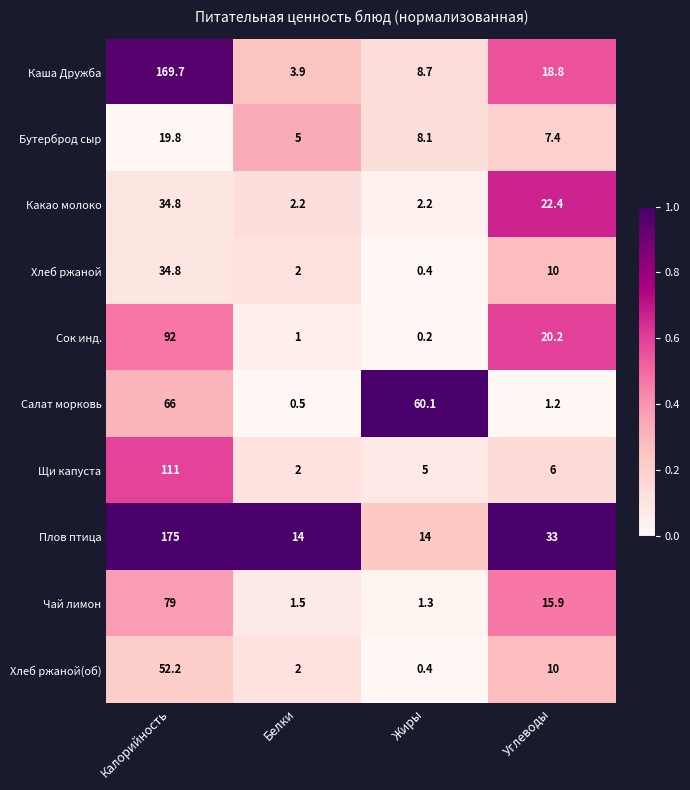

Which category has the highest value across all series?

Калорийность